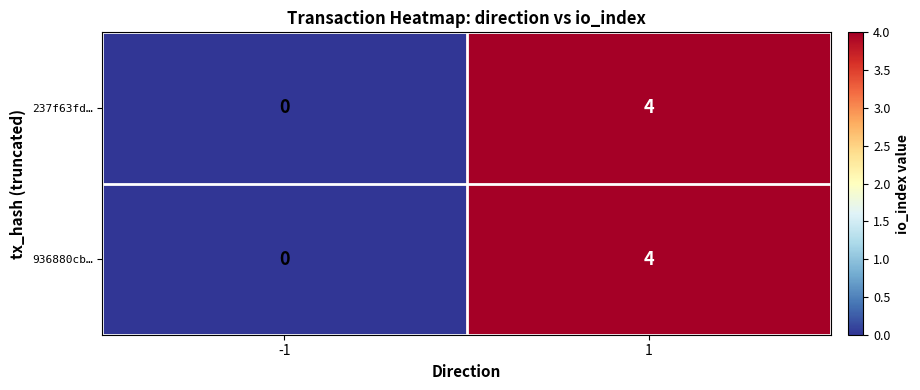

True or false: 237f63fd… has a value of 0 at -1.

True